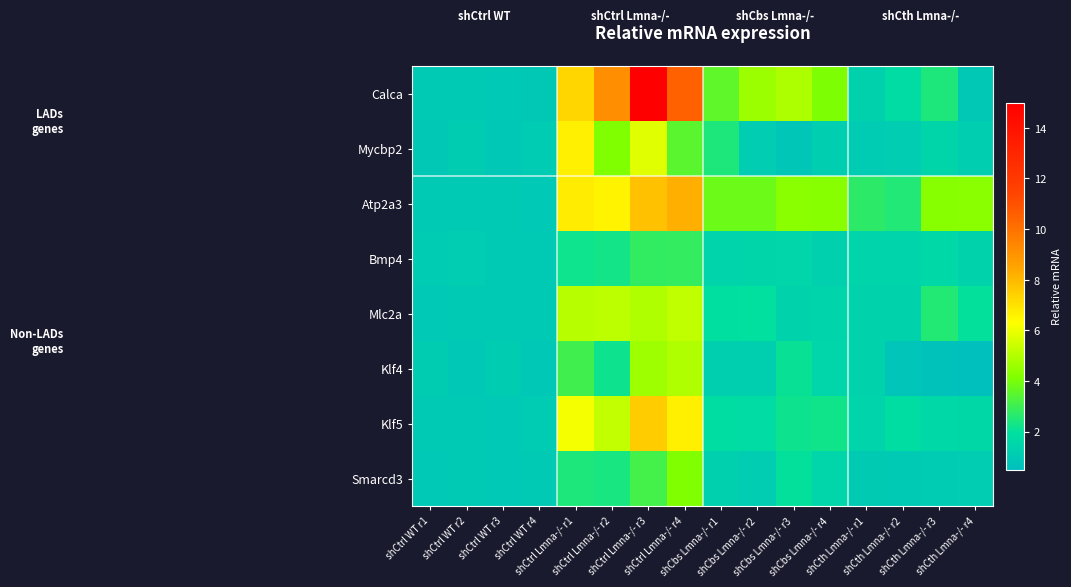

Reading left to right, extract all data points from this chart.

Calca: shCtrl WT r1=1.0	shCtrl WT r2=1.0	shCtrl WT r3=1.0	shCtrl WT r4=0.9	shCtrl Lmna-/- r1=7.3	shCtrl Lmna-/- r2=9.2	shCtrl Lmna-/- r3=15.0	shCtrl Lmna-/- r4=10.5	shCbs Lmna-/- r1=3.6	shCbs Lmna-/- r2=4.6	shCbs Lmna-/- r3=4.9	shCbs Lmna-/- r4=4.1	shCth Lmna-/- r1=1.3	shCth Lmna-/- r2=1.8	shCth Lmna-/- r3=2.5	shCth Lmna-/- r4=0.9
Mycbp2: shCtrl WT r1=0.9	shCtrl WT r2=1.1	shCtrl WT r3=0.9	shCtrl WT r4=1.1	shCtrl Lmna-/- r1=6.7	shCtrl Lmna-/- r2=4.1	shCtrl Lmna-/- r3=5.8	shCtrl Lmna-/- r4=3.5	shCbs Lmna-/- r1=2.5	shCbs Lmna-/- r2=1.2	shCbs Lmna-/- r3=0.8	shCbs Lmna-/- r4=1.2	shCth Lmna-/- r1=1.1	shCth Lmna-/- r2=1.2	shCth Lmna-/- r3=1.5	shCth Lmna-/- r4=1.2
Atp2a3: shCtrl WT r1=1.0	shCtrl WT r2=1.0	shCtrl WT r3=1.0	shCtrl WT r4=1.0	shCtrl Lmna-/- r1=6.7	shCtrl Lmna-/- r2=6.6	shCtrl Lmna-/- r3=7.8	shCtrl Lmna-/- r4=8.2	shCbs Lmna-/- r1=3.8	shCbs Lmna-/- r2=3.8	shCbs Lmna-/- r3=4.3	shCbs Lmna-/- r4=4.3	shCth Lmna-/- r1=2.7	shCth Lmna-/- r2=2.5	shCth Lmna-/- r3=4.3	shCth Lmna-/- r4=4.3
Bmp4: shCtrl WT r1=1.1	shCtrl WT r2=1.2	shCtrl WT r3=1.0	shCtrl WT r4=1.0	shCtrl Lmna-/- r1=2.2	shCtrl Lmna-/- r2=2.3	shCtrl Lmna-/- r3=2.8	shCtrl Lmna-/- r4=2.8	shCbs Lmna-/- r1=1.4	shCbs Lmna-/- r2=1.5	shCbs Lmna-/- r3=1.5	shCbs Lmna-/- r4=1.3	shCth Lmna-/- r1=1.4	shCth Lmna-/- r2=1.5	shCth Lmna-/- r3=1.6	shCth Lmna-/- r4=1.4
Mlc2a: shCtrl WT r1=1.0	shCtrl WT r2=1.0	shCtrl WT r3=1.0	shCtrl WT r4=1.0	shCtrl Lmna-/- r1=5.1	shCtrl Lmna-/- r2=5.2	shCtrl Lmna-/- r3=5.0	shCtrl Lmna-/- r4=5.2	shCbs Lmna-/- r1=2.0	shCbs Lmna-/- r2=2.0	shCbs Lmna-/- r3=1.4	shCbs Lmna-/- r4=1.5	shCth Lmna-/- r1=1.4	shCth Lmna-/- r2=1.4	shCth Lmna-/- r3=2.5	shCth Lmna-/- r4=2.0
Klf4: shCtrl WT r1=1.1	shCtrl WT r2=0.9	shCtrl WT r3=1.1	shCtrl WT r4=0.9	shCtrl Lmna-/- r1=3.1	shCtrl Lmna-/- r2=2.2	shCtrl Lmna-/- r3=4.7	shCtrl Lmna-/- r4=5.0	shCbs Lmna-/- r1=1.2	shCbs Lmna-/- r2=1.3	shCbs Lmna-/- r3=2.1	shCbs Lmna-/- r4=1.5	shCth Lmna-/- r1=1.4	shCth Lmna-/- r2=0.8	shCth Lmna-/- r3=0.7	shCth Lmna-/- r4=0.6
Klf5: shCtrl WT r1=1.0	shCtrl WT r2=1.0	shCtrl WT r3=1.0	shCtrl WT r4=1.0	shCtrl Lmna-/- r1=6.2	shCtrl Lmna-/- r2=5.3	shCtrl Lmna-/- r3=7.5	shCtrl Lmna-/- r4=6.7	shCbs Lmna-/- r1=1.8	shCbs Lmna-/- r2=1.8	shCbs Lmna-/- r3=2.2	shCbs Lmna-/- r4=2.2	shCth Lmna-/- r1=1.5	shCth Lmna-/- r2=1.8	shCth Lmna-/- r3=1.6	shCth Lmna-/- r4=1.6
Smarcd3: shCtrl WT r1=1.0	shCtrl WT r2=1.0	shCtrl WT r3=1.0	shCtrl WT r4=1.0	shCtrl Lmna-/- r1=2.5	shCtrl Lmna-/- r2=2.4	shCtrl Lmna-/- r3=3.1	shCtrl Lmna-/- r4=4.1	shCbs Lmna-/- r1=1.3	shCbs Lmna-/- r2=1.2	shCbs Lmna-/- r3=2.0	shCbs Lmna-/- r4=1.5	shCth Lmna-/- r1=1.1	shCth Lmna-/- r2=1.0	shCth Lmna-/- r3=1.0	shCth Lmna-/- r4=1.2